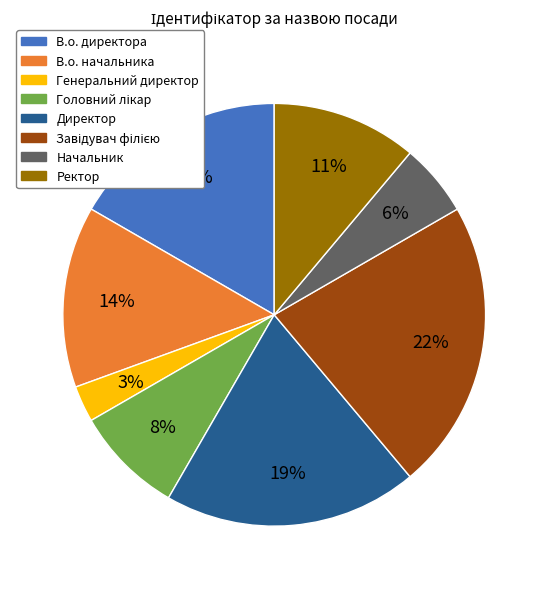

Is there any slice that represents more than half of the pie?

No